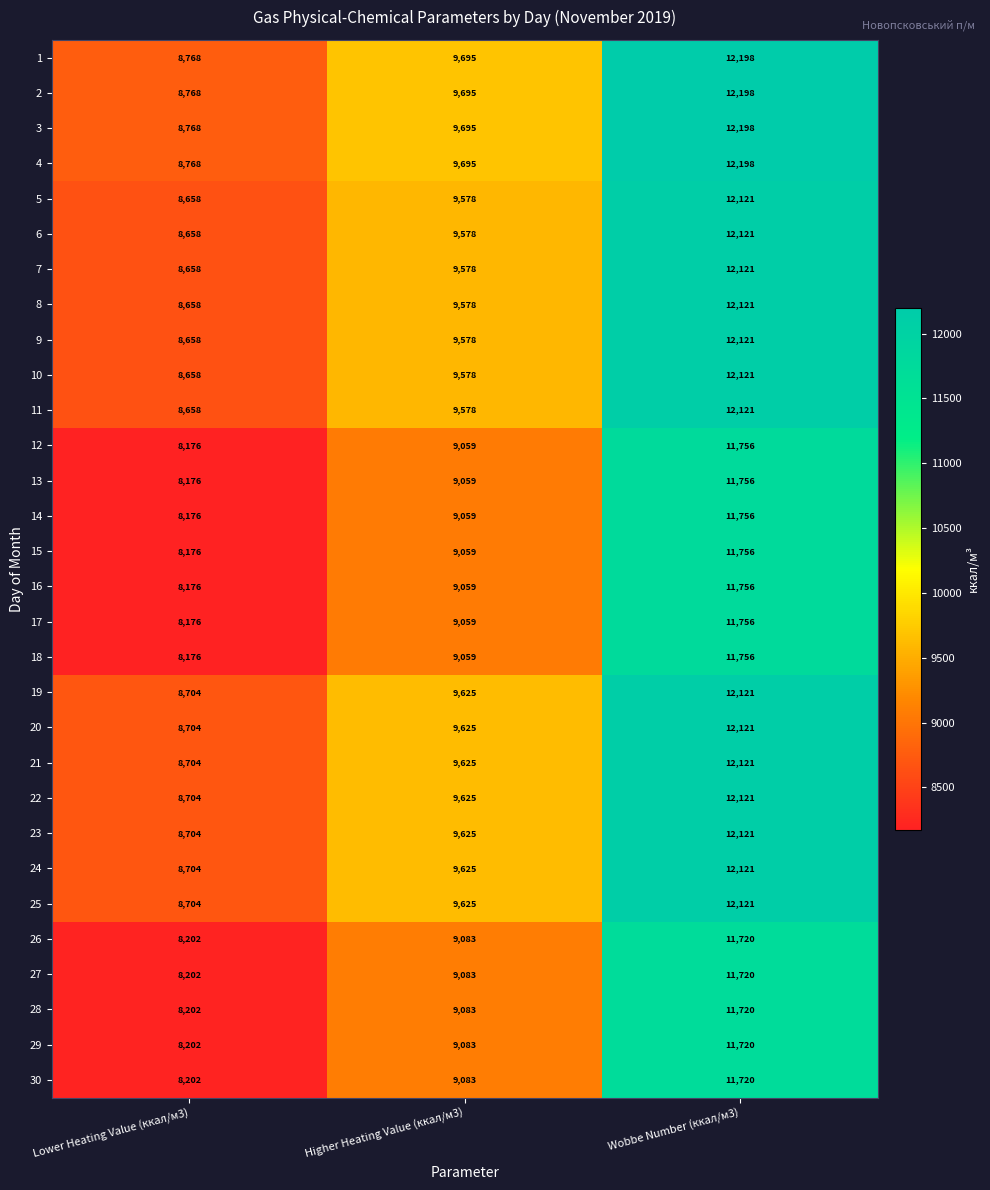

What is the difference between the highest and lowest values at Wobbe Number (ккал/м3)?

478